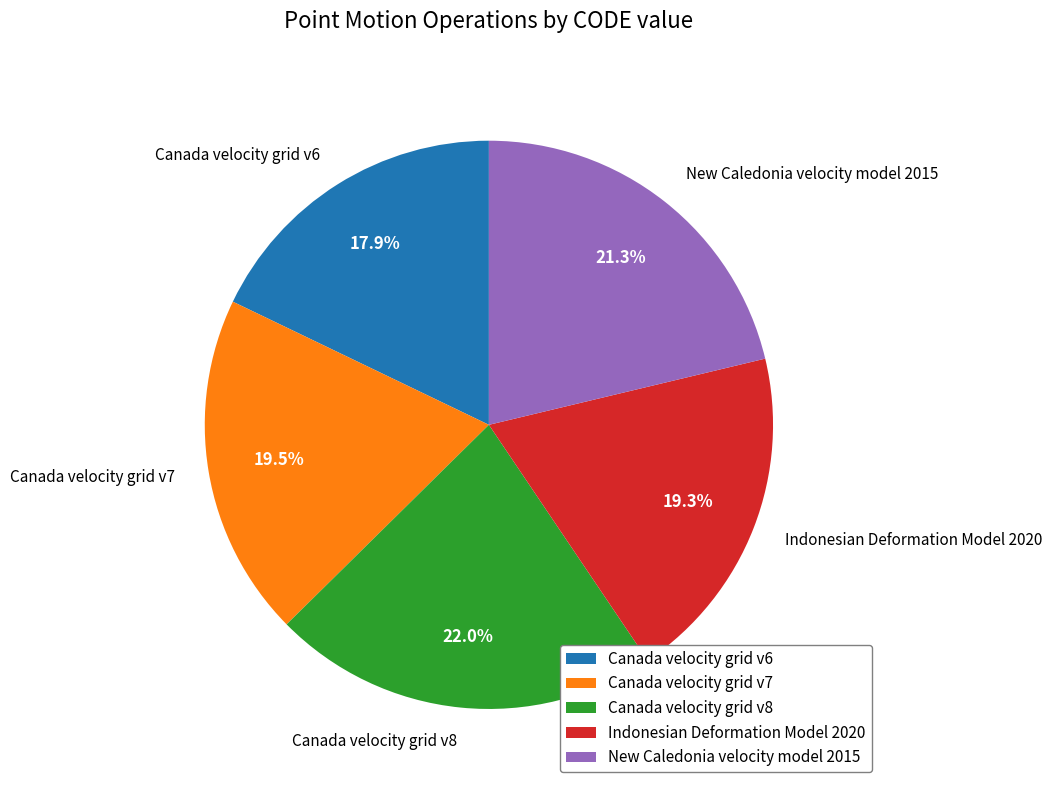

Is the sum of Indonesian Deformation Model 2020 and Canada velocity grid v8 greater than half?

No